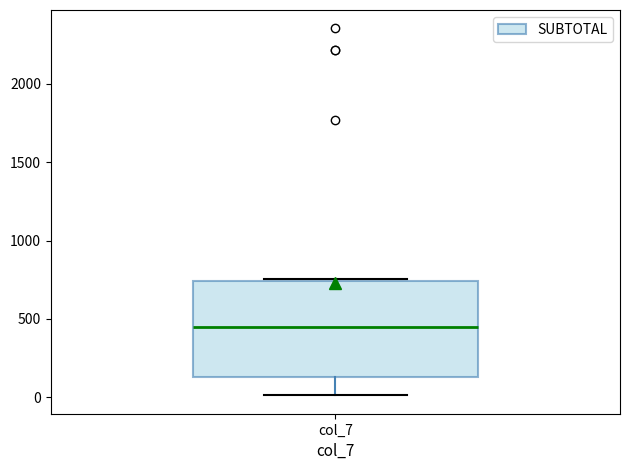

Transcribe this box plot: give where the median line is, the range the box spans, and where the two whiskers end, as read against the y-axis. The values are not printed on the chart, so give them approximately, as read against the axis.

median 450, box 150 to 750, whiskers 0 to 750